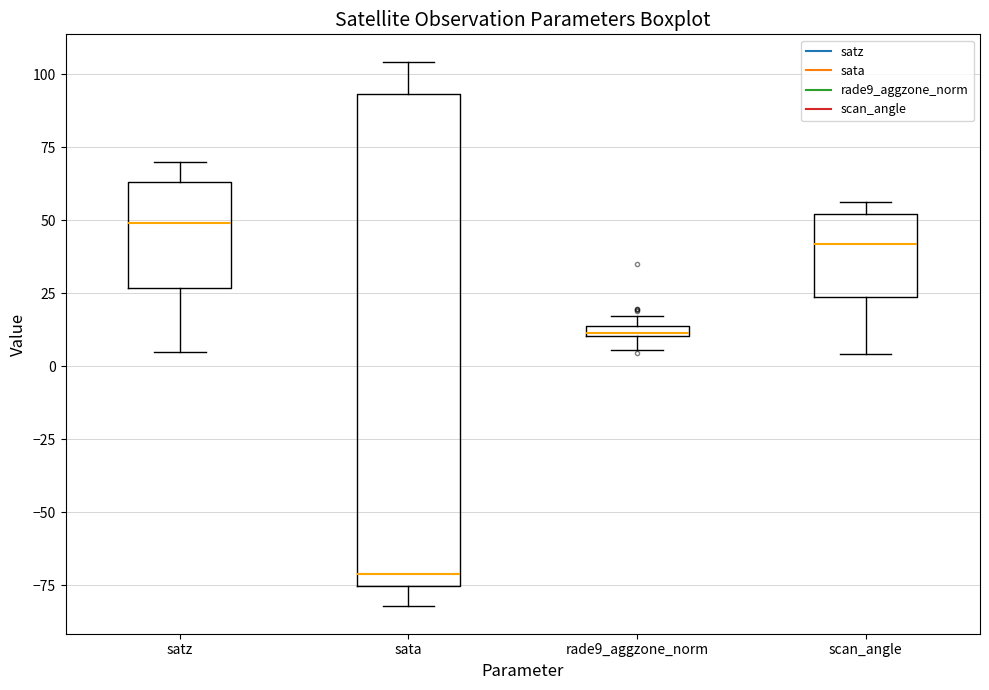

Comparing the boxes themselves (not the whiskers), which one is the tallest?

sata